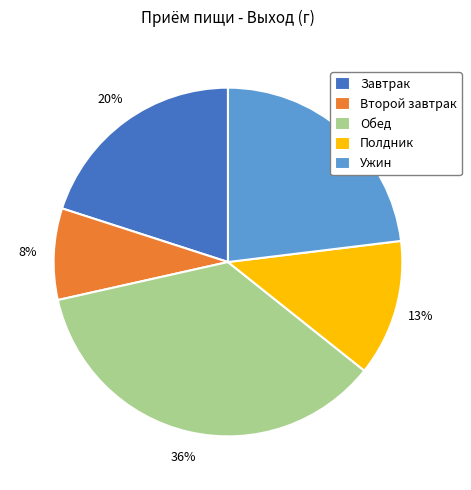

Is Ужин the majority of the pie?

No